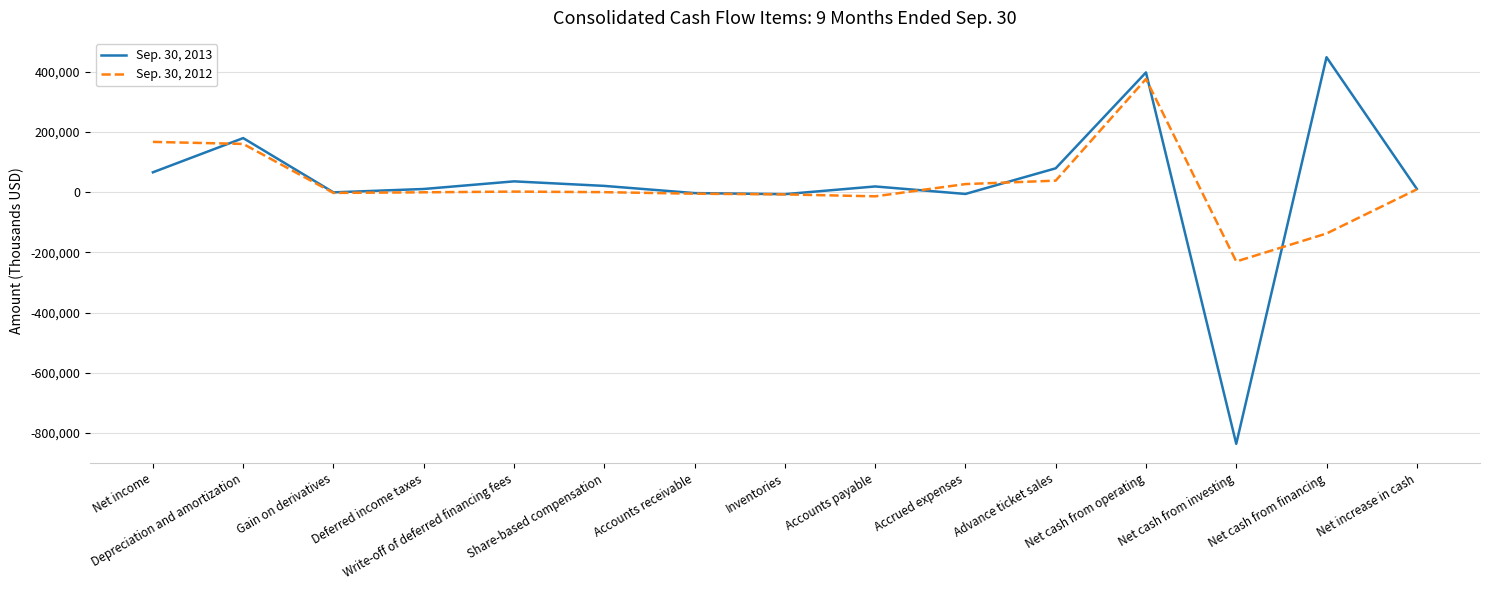

What is the smallest value displayed?

-835765